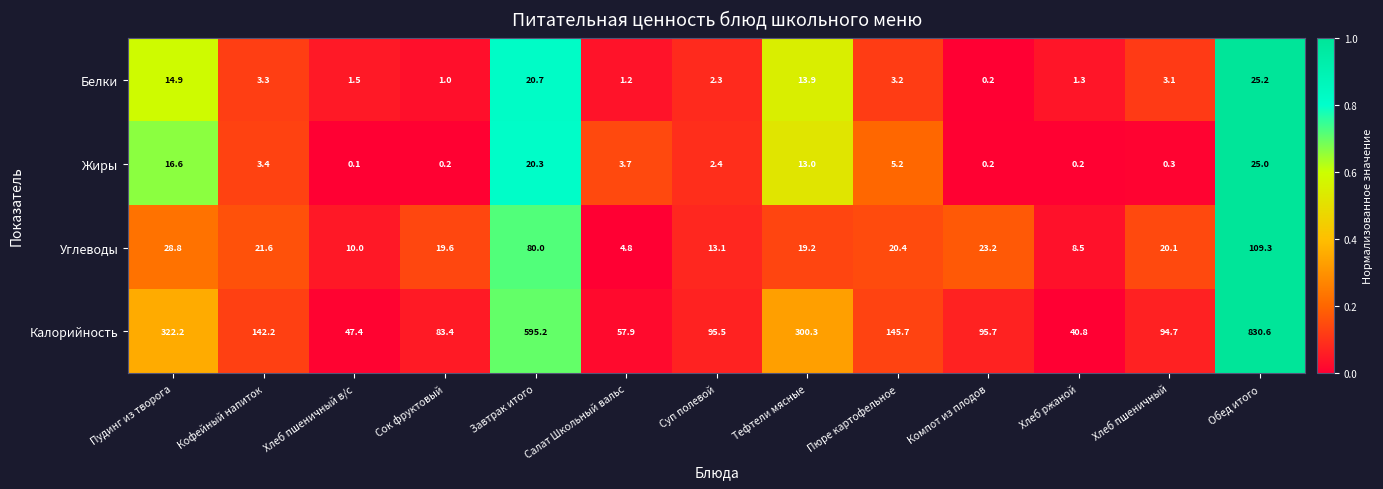

Which label corresponds to the smallest value in the chart?

Хлеб пшеничный в/с